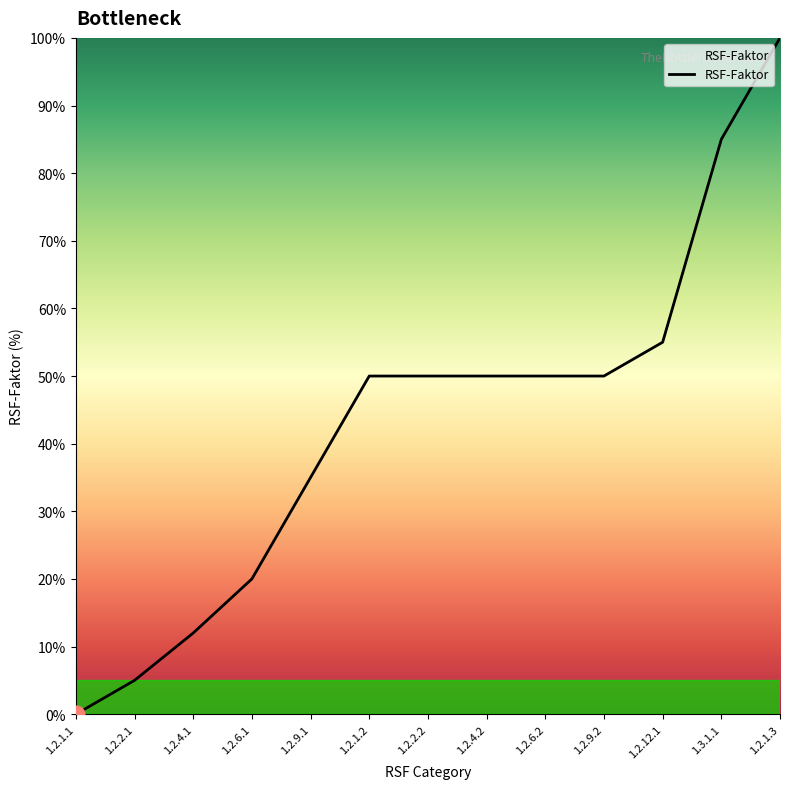

At which category does the chart reach its minimum across all series?

1.2.1.1